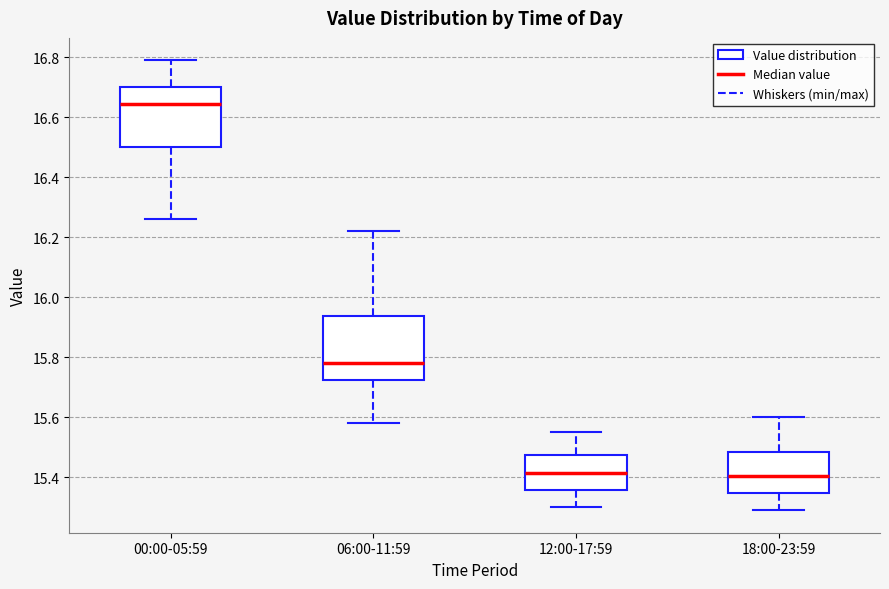

Where does the lower whisker of the box for 06:00-11:59 end on the y-axis? The values are not printed on the chart, so give them approximately, as read against the axis.

15.58